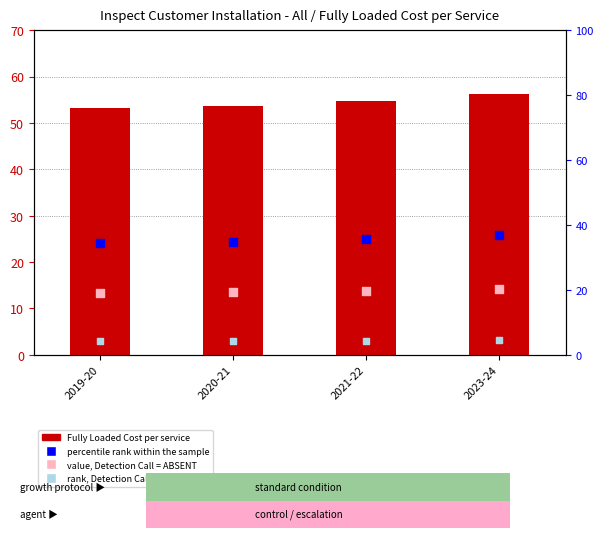

What are all the series names shown in the legend?

Fully Loaded Cost per service, percentile rank within the sample, value, Detection Call = ABSENT, rank, Detection Call = ABSENT